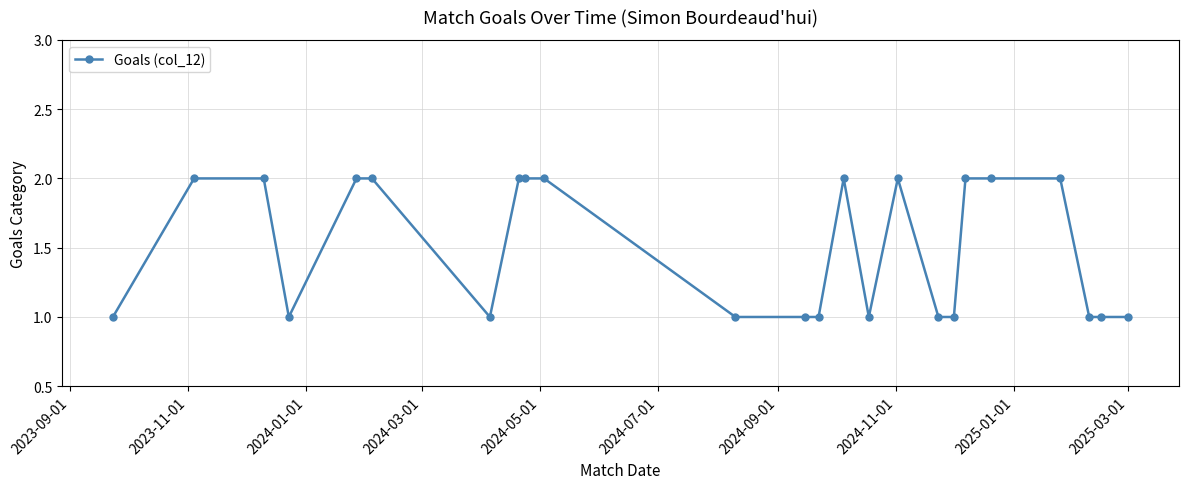

What is the difference between the second highest and second lowest values?

1